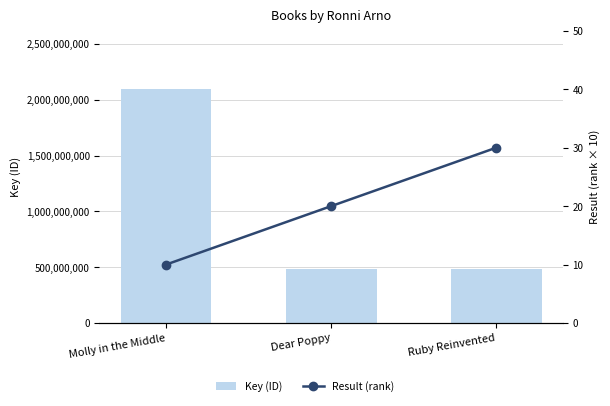

Reading left to right, transcribe all the data shown in this chart.

Key (ID): 2093885611	480209583	480206130
Result (rank): 10	20	30